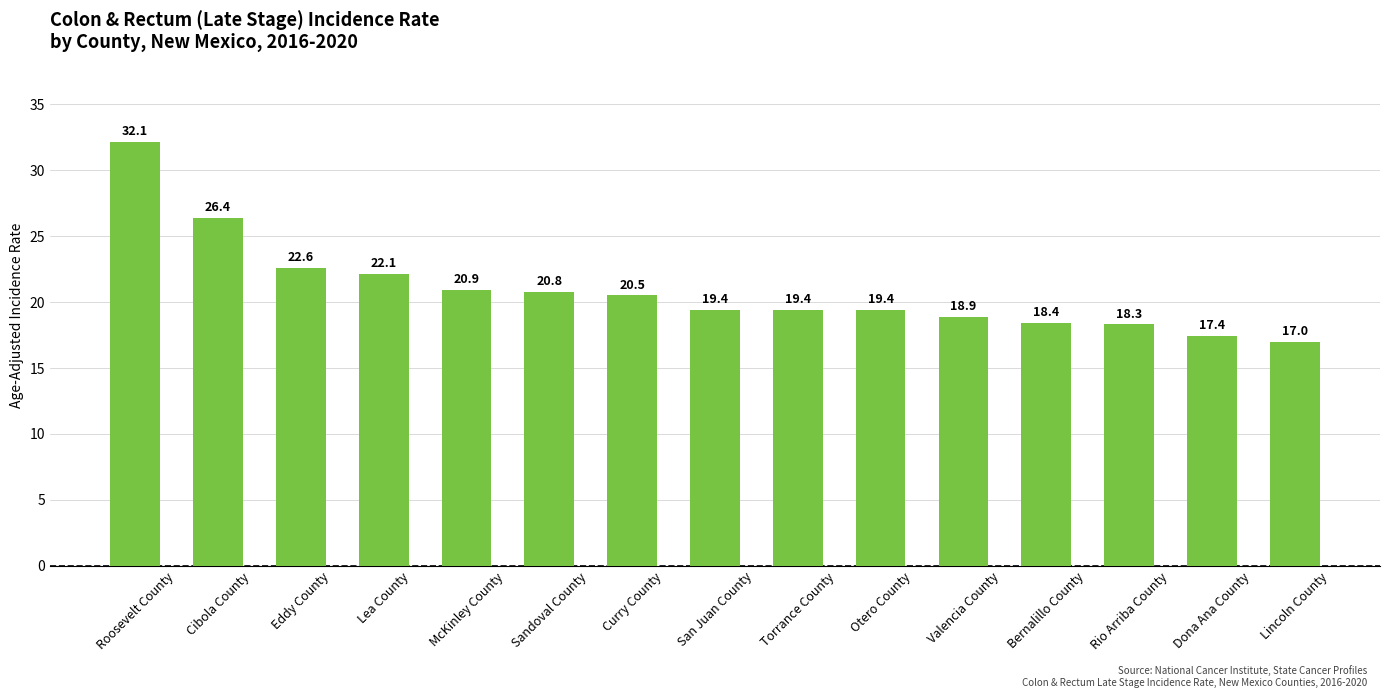

What is the ratio of the value at Curry County to the value at Bernalillo County?

1.1